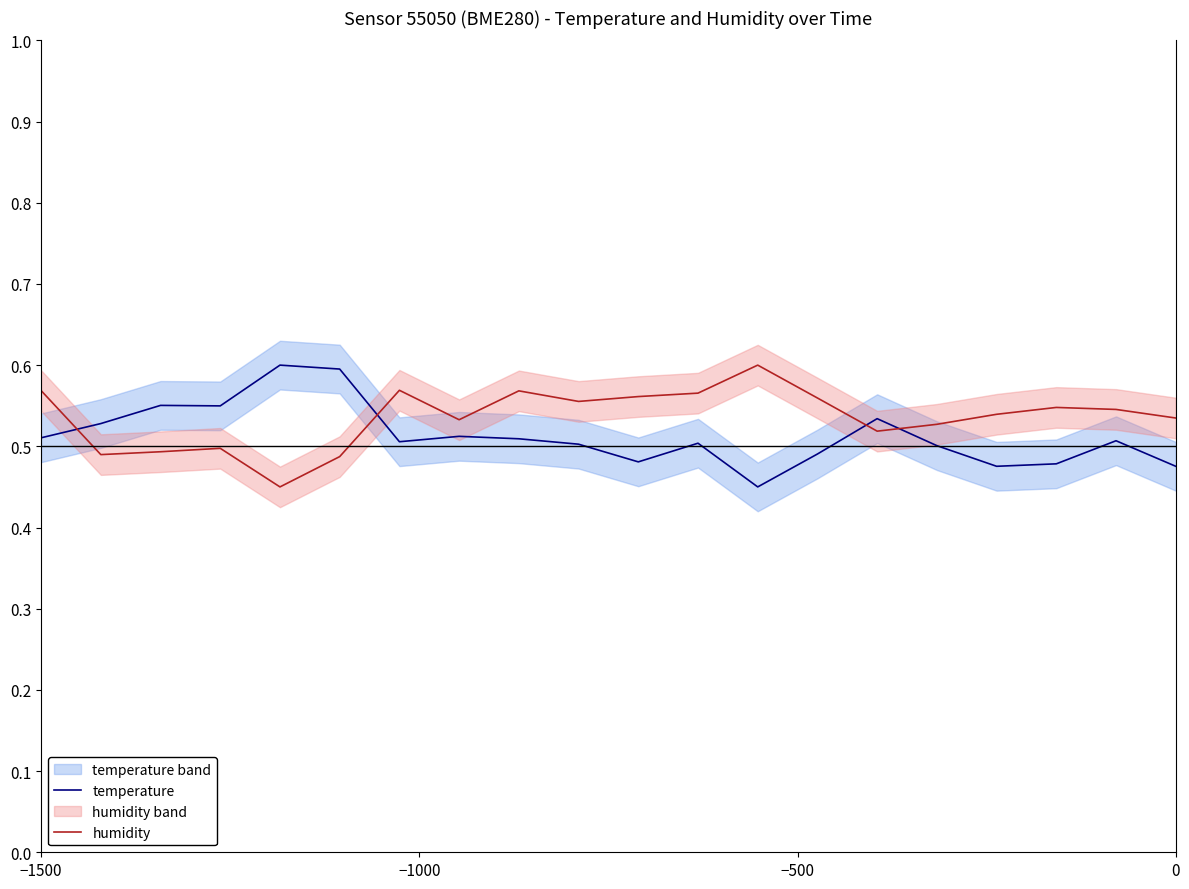

Which series ends up on top after the final intersection of temperature and humidity?

humidity